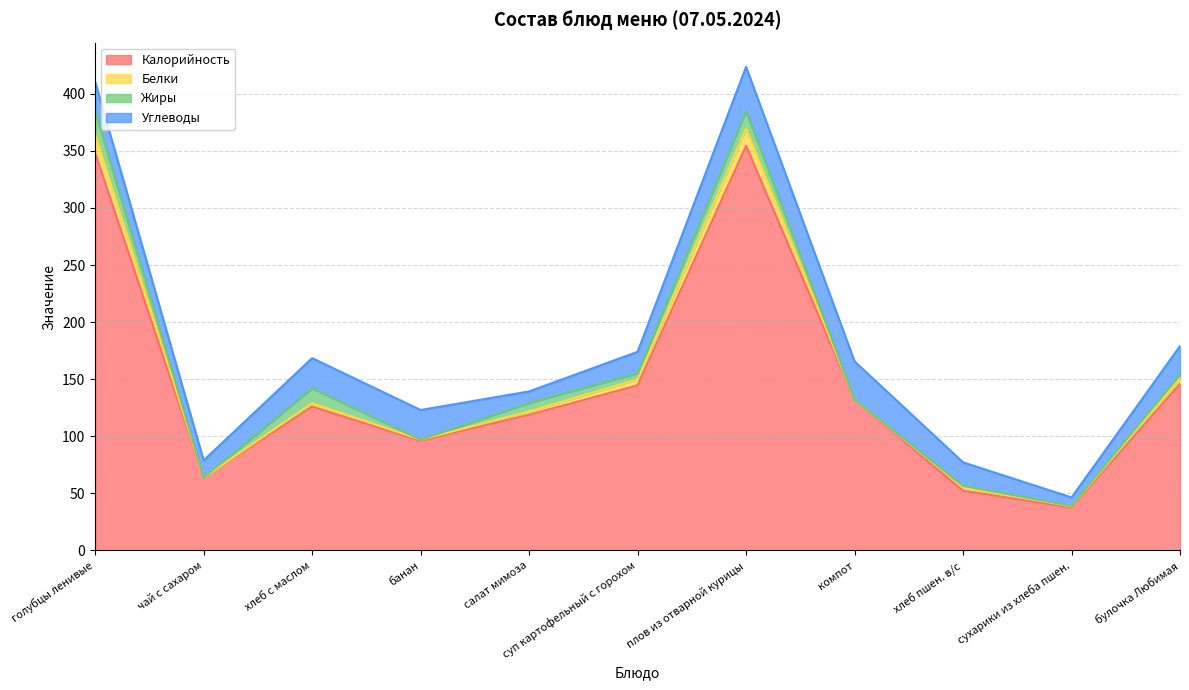

Reading left to right, extract all data points from this chart.

Калорийность: голубцы ленивые=348.0	чай с сахаром=63.8	хлеб с маслом=126.0	банан=96.0	салат мимоза=118.9	суп картофельный с горохом=144.6	плов из отварной курицы=354.4	компот=132.0	хлеб пшен. в/с=52.4	сухарики из хлеба пшен.=37.5	булочка Любимая=146.0
Белки: голубцы ленивые=16.6	чай с сахаром=0.0	хлеб с маслом=3.0	банан=1.0	салат мимоза=2.9	суп картофельный с горохом=5.2	плов из отварной курицы=15.2	компот=0.1	хлеб пшен. в/с=3.0	сухарики из хлеба пшен.=1.1	булочка Любимая=5.0
Жиры: голубцы ленивые=19.9	чай с сахаром=0.1	хлеб с маслом=13.0	банан=0.0	салат мимоза=7.4	суп картофельный с горохом=5.4	плов из отварной курицы=15.4	компот=0.0	хлеб пшен. в/с=1.2	сухарики из хлеба пшен.=0.4	булочка Любимая=3.0
Углеводы: голубцы ленивые=26.0	чай с сахаром=15.0	хлеб с маслом=26.4	банан=26.0	салат мимоза=10.1	суп картофельный с горохом=18.8	плов из отварной курицы=38.6	компот=33.5	хлеб пшен. в/с=20.6	сухарики из хлеба пшен.=7.4	булочка Любимая=25.0